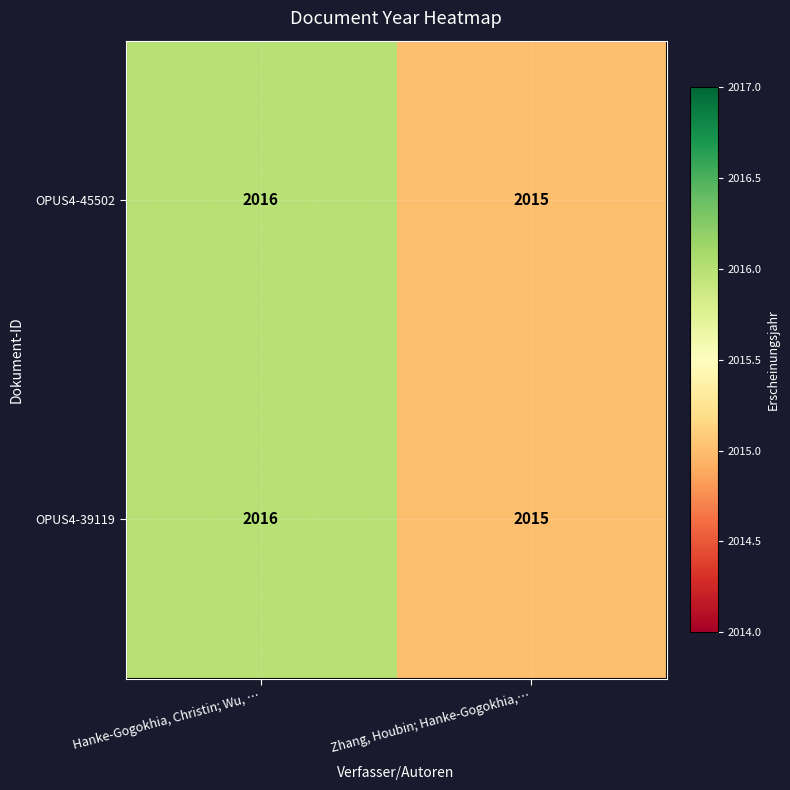

What is the sum of the OPUS4-45502 values at Hanke-Gogokhia, Christin; Wu, … and Zhang, Houbin; Hanke-Gogokhia,…?

4031